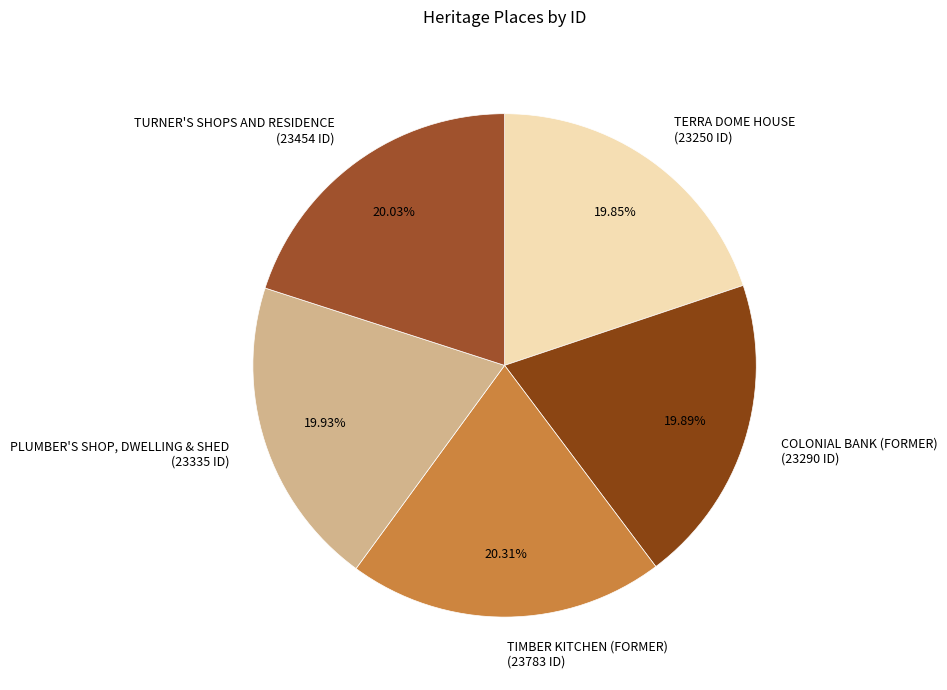

Approximately how many times larger is the value at TURNER'S SHOPS AND RESIDENCE compared to TIMBER KITCHEN (FORMER)?

1.0